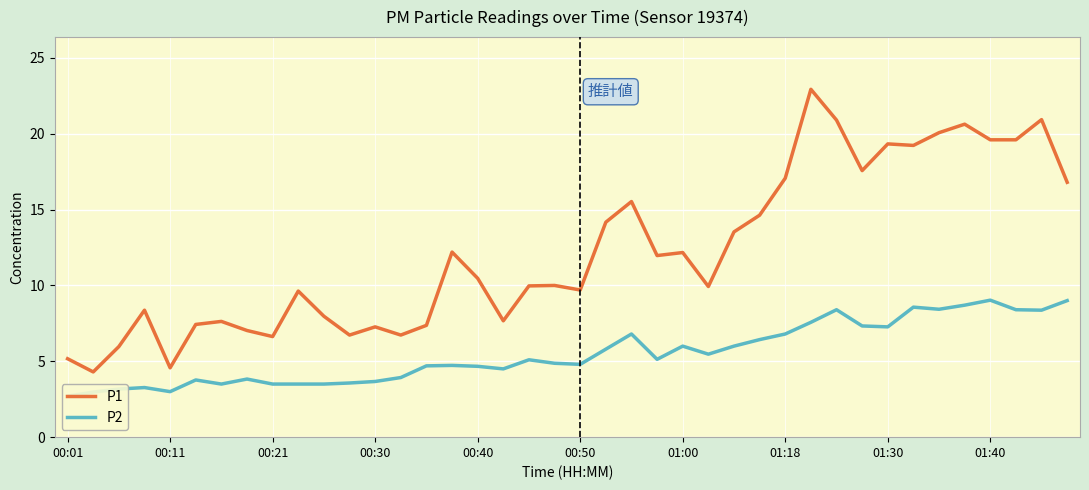

What is the lowest value of the P1 series?

4.3